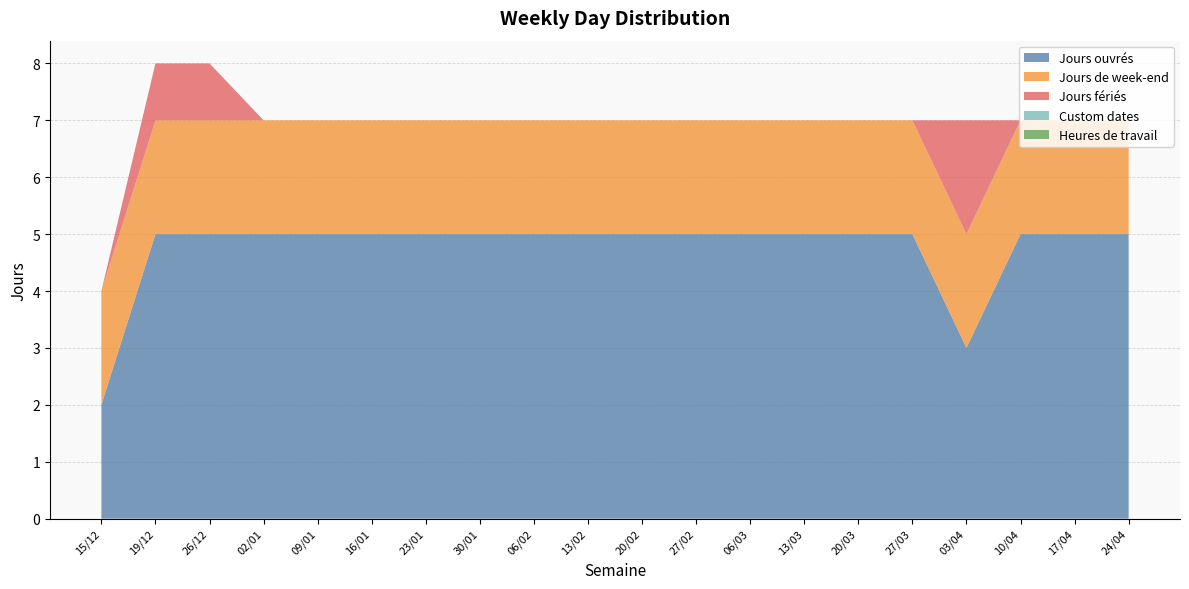

Reading right to left, what are all the values shown in this chart?

Jours ouvrés: 24/04=5	17/04=5	10/04=5	03/04=3	27/03=5	20/03=5	13/03=5	06/03=5	27/02=5	20/02=5	13/02=5	06/02=5	30/01=5	23/01=5	16/01=5	09/01=5	02/01=5	26/12=5	19/12=5	15/12=2
Jours de week-end: 24/04=2	17/04=2	10/04=2	03/04=2	27/03=2	20/03=2	13/03=2	06/03=2	27/02=2	20/02=2	13/02=2	06/02=2	30/01=2	23/01=2	16/01=2	09/01=2	02/01=2	26/12=2	19/12=2	15/12=2
Jours fériés: 24/04=0	17/04=0	10/04=0	03/04=2	27/03=0	20/03=0	13/03=0	06/03=0	27/02=0	20/02=0	13/02=0	06/02=0	30/01=0	23/01=0	16/01=0	09/01=0	02/01=0	26/12=1	19/12=1	15/12=0
Custom dates: 24/04=0	17/04=0	10/04=0	03/04=0	27/03=0	20/03=0	13/03=0	06/03=0	27/02=0	20/02=0	13/02=0	06/02=0	30/01=0	23/01=0	16/01=0	09/01=0	02/01=0	26/12=0	19/12=0	15/12=0
Heures de travail: 24/04=0	17/04=0	10/04=0	03/04=0	27/03=0	20/03=0	13/03=0	06/03=0	27/02=0	20/02=0	13/02=0	06/02=0	30/01=0	23/01=0	16/01=0	09/01=0	02/01=0	26/12=0	19/12=0	15/12=0